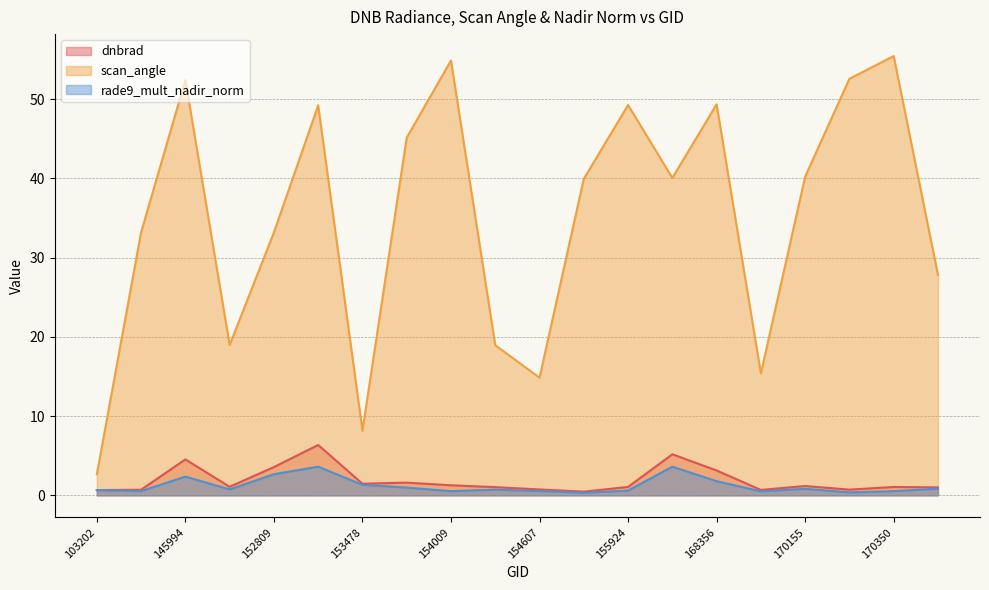

Does the chart display data point markers on the line(s)?

No